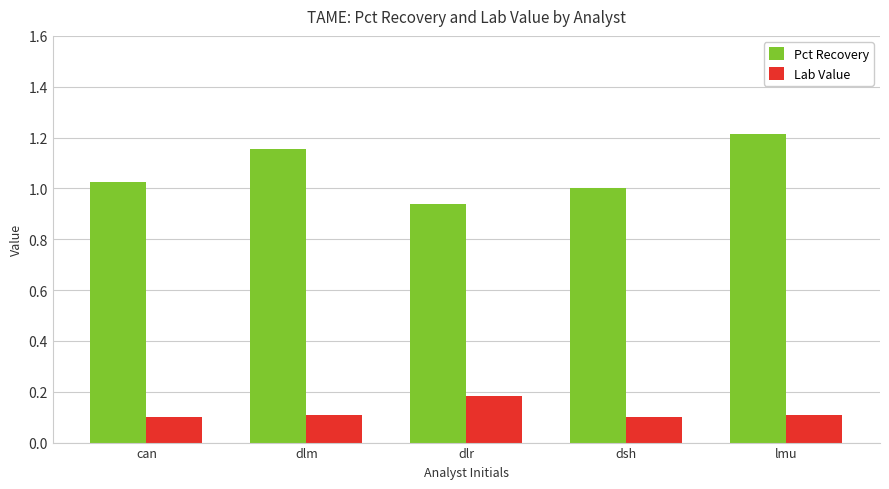

At dlm, list the series in order from largest to smallest.

Pct Recovery, Lab Value